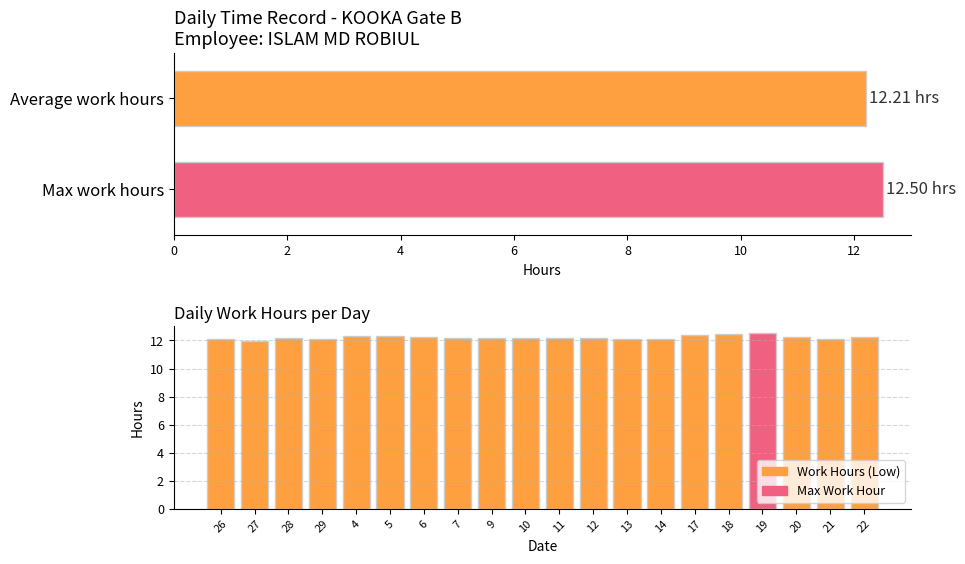

What is the change in value from 5 to 10?

-0.2